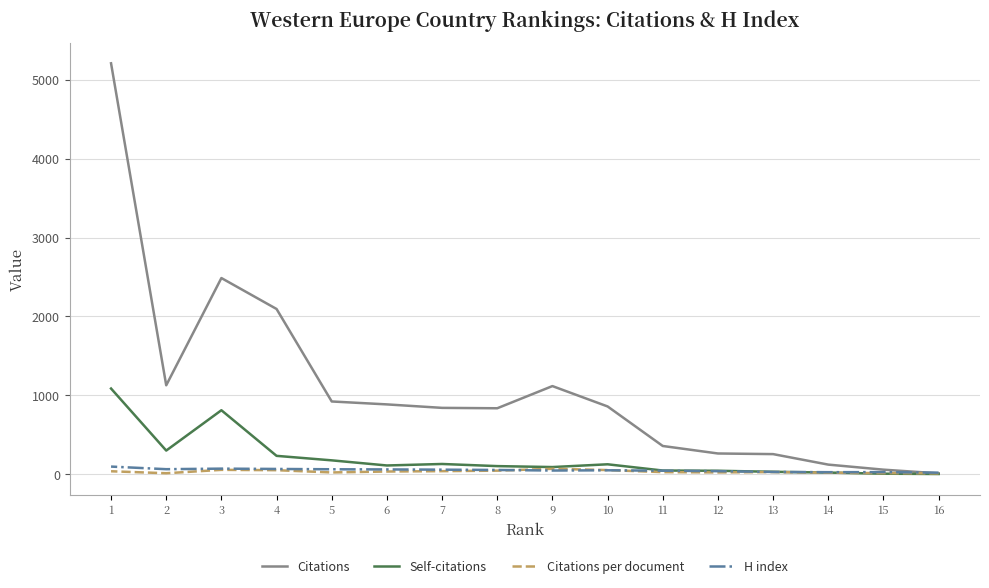

Is the value of Citations per document at 7 greater than the value of Citations at 13?

No